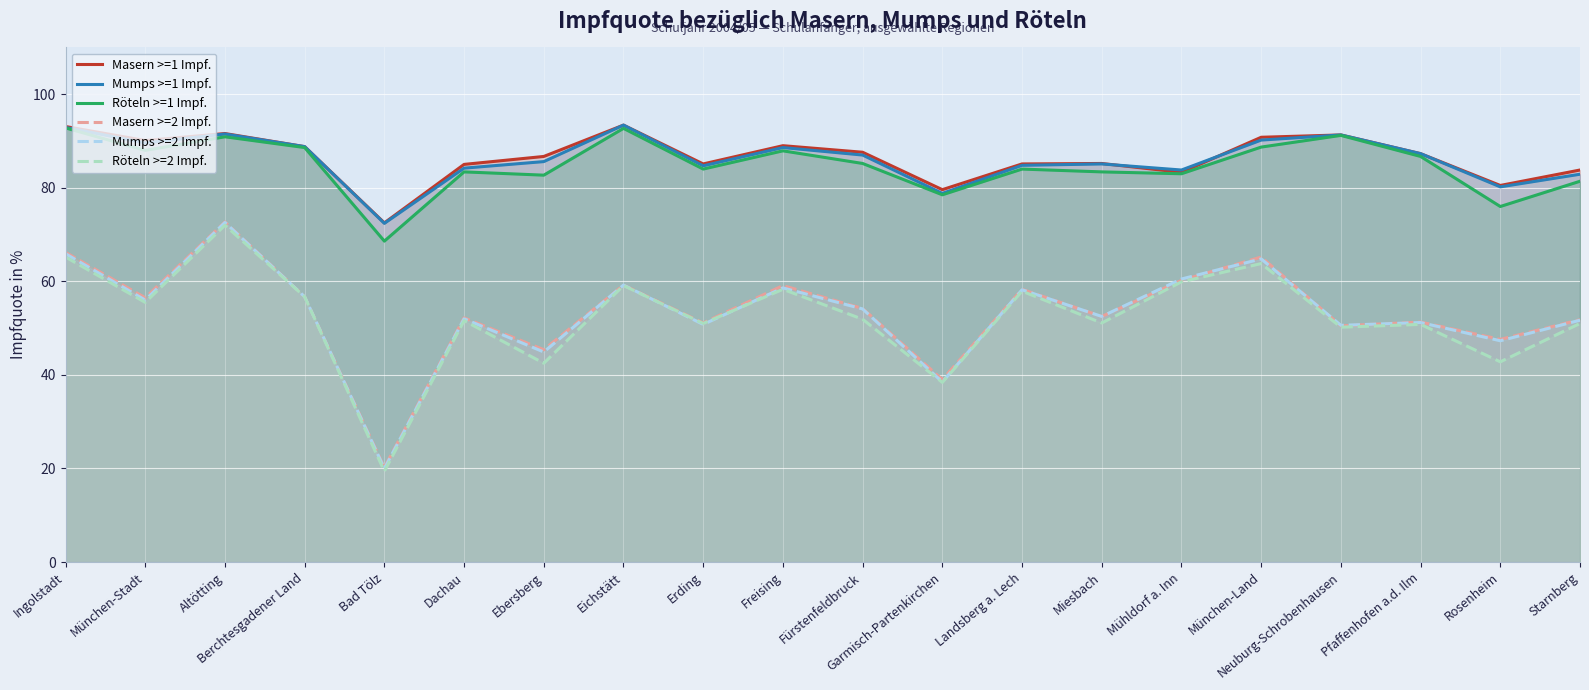

What is the label of the 12th point from the left?

Garmisch-Partenkirchen